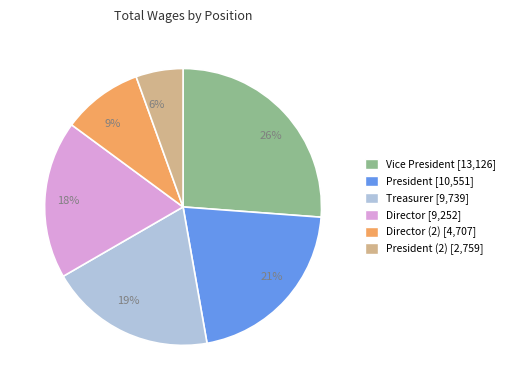

To the nearest percent, what is the average slice percentage?

17%